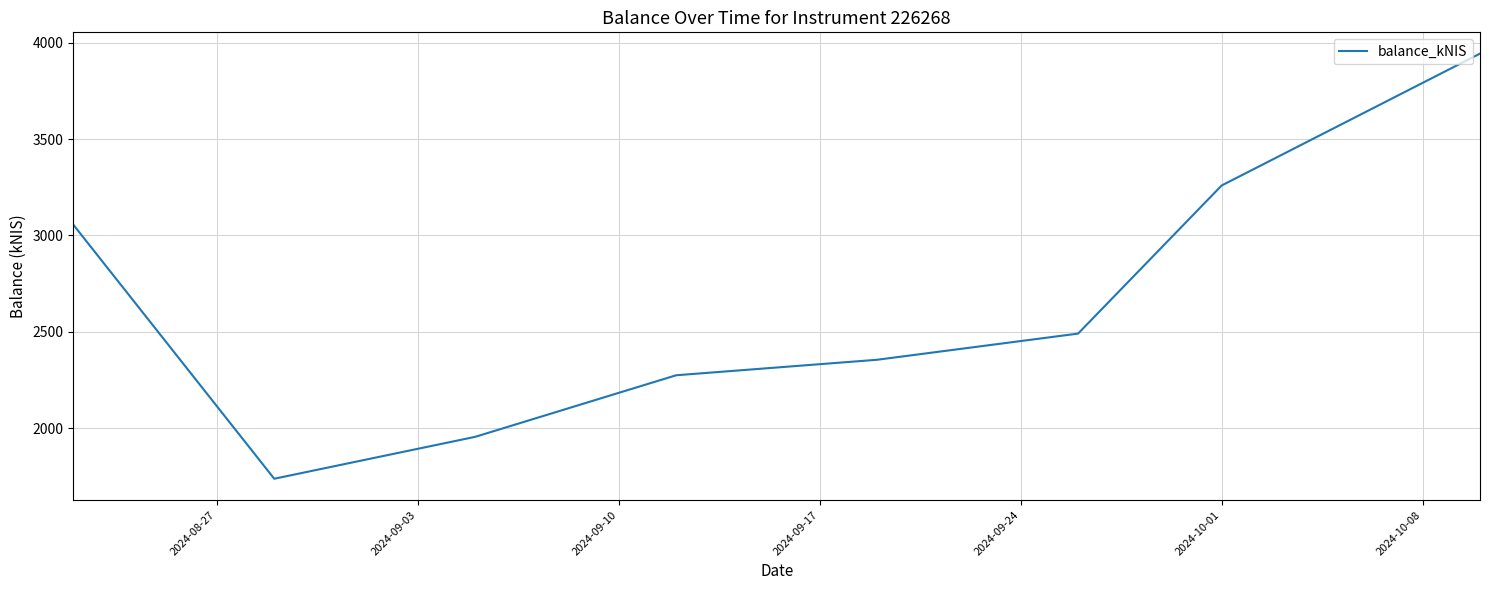

How many interior local valleys (lower than both neighbors) does the data have?

1